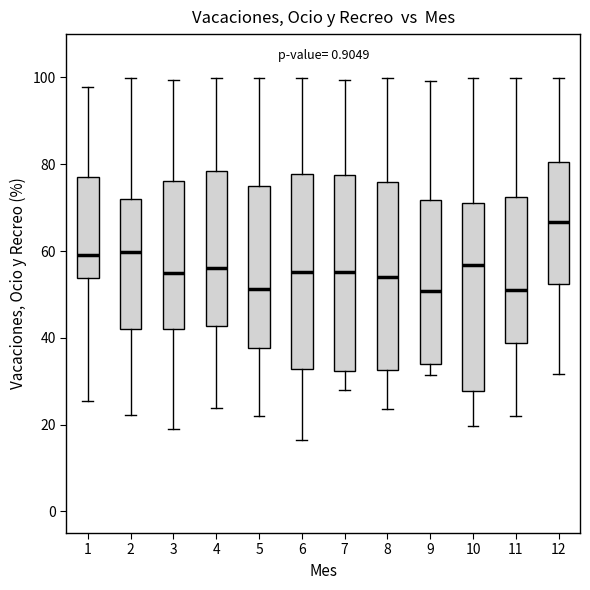

Reading left to right, transcribe this box plot: for each box, give where its median line is, the range the box spans, and where its two whiskers end, as read against the y-axis. The values are not printed on the chart, so give them approximately, as read against the axis.

1: median 60, box 54 to 78, whiskers 26 to 98
2: median 60, box 42 to 72, whiskers 22 to 100
3: median 54, box 42 to 76, whiskers 20 to 100
4: median 56, box 42 to 78, whiskers 24 to 100
5: median 52, box 38 to 74, whiskers 22 to 100
6: median 56, box 32 to 78, whiskers 16 to 100
7: median 56, box 32 to 78, whiskers 28 to 100
8: median 54, box 32 to 76, whiskers 24 to 100
9: median 50, box 34 to 72, whiskers 32 to 100
10: median 56, box 28 to 72, whiskers 20 to 100
11: median 50, box 38 to 72, whiskers 22 to 100
12: median 66, box 52 to 80, whiskers 32 to 100